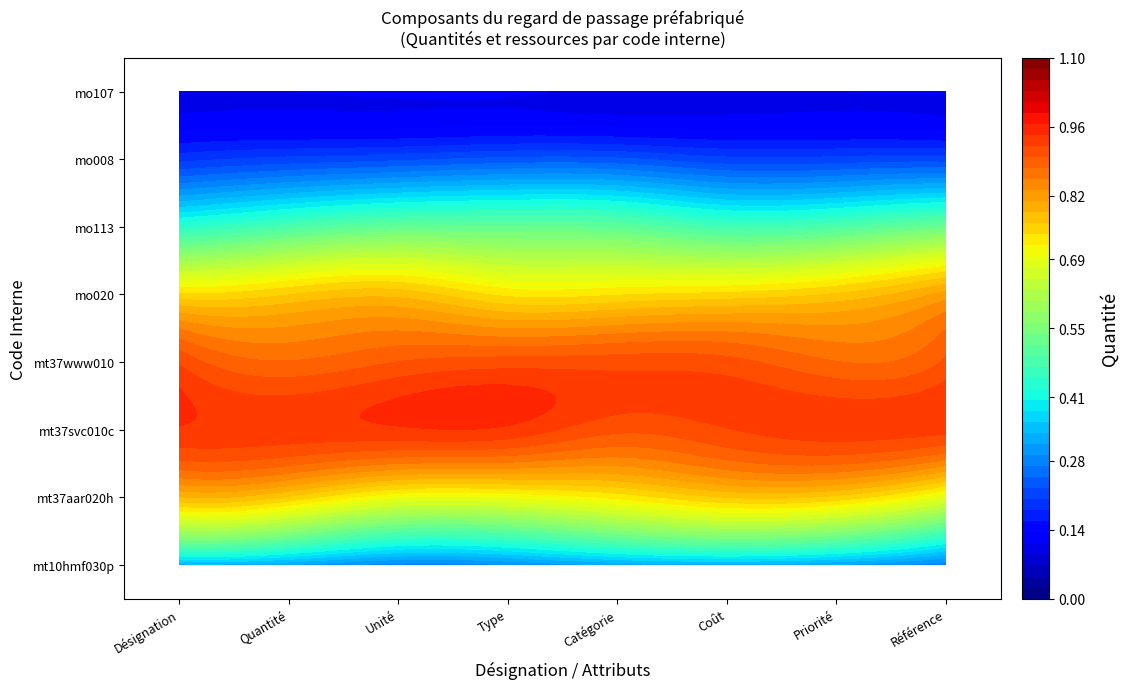

True or false: Vanne à opercule en laiton has a value of 0.5 at 4.

False